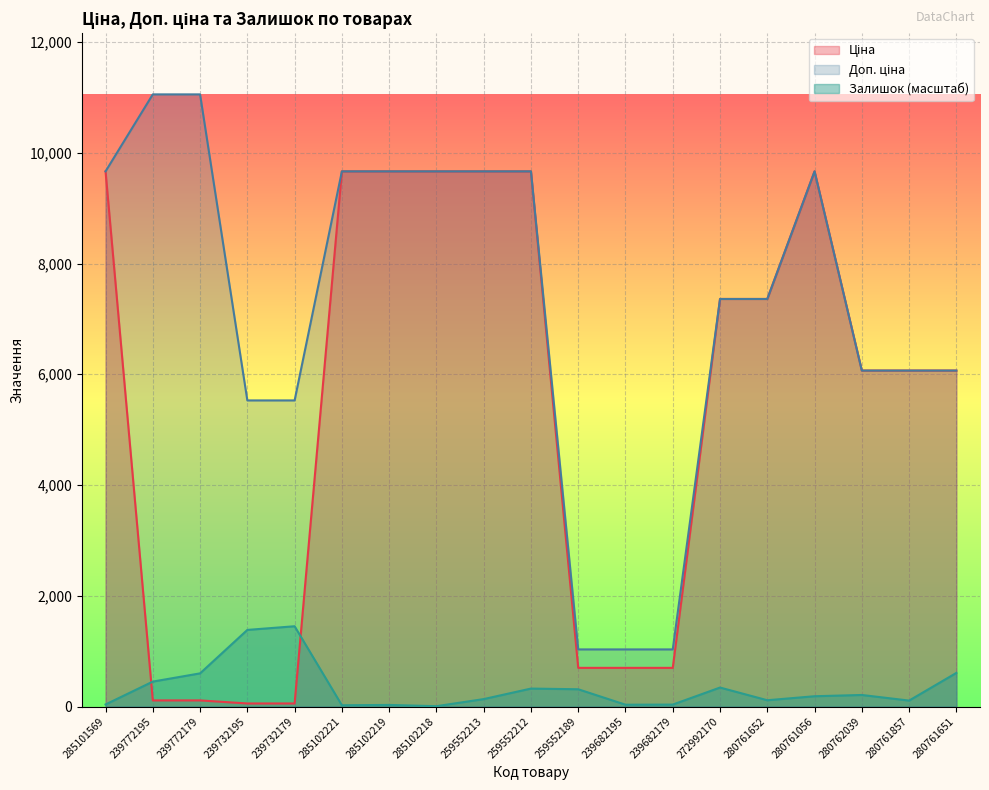

Reading left to right, list all the values displayed in this chart.

Ціна: 285101569=9664.7	239772195=110.5	239772179=110.5	239732195=55.3	239732179=55.3	285102221=9664.7	285102219=9664.7	285102218=9664.7	259552213=9664.7	259552212=9664.7	259552189=698.3	239682195=698.3	239682179=698.3	272992170=7360.2	280761652=7360.2	280761056=9664.7	280762039=6067.2	280761857=6067.2	280761651=6067.2
Доп. ціна: 285101569=9664.7	239772195=11055.0	239772179=11055.0	239732195=5528.0	239732179=5528.0	285102221=9664.7	285102219=9664.7	285102218=9664.7	259552213=9664.7	259552212=9664.7	259552189=1031.4	239682195=1031.4	239682179=1031.4	272992170=7360.2	280761652=7360.2	280761056=9664.7	280762039=6067.2	280761857=6067.2	280761651=6067.2
Залишок: 285101569=37.2	239772195=450.2	239772179=598.9	239732195=1383.6	239732179=1449.7	285102221=22.7	285102219=28.9	285102218=6.2	259552213=134.2	259552212=324.2	259552189=311.8	239682195=33.0	239682179=35.1	272992170=342.8	280761652=113.6	280761056=185.9	280762039=208.6	280761857=107.4	280761651=607.1